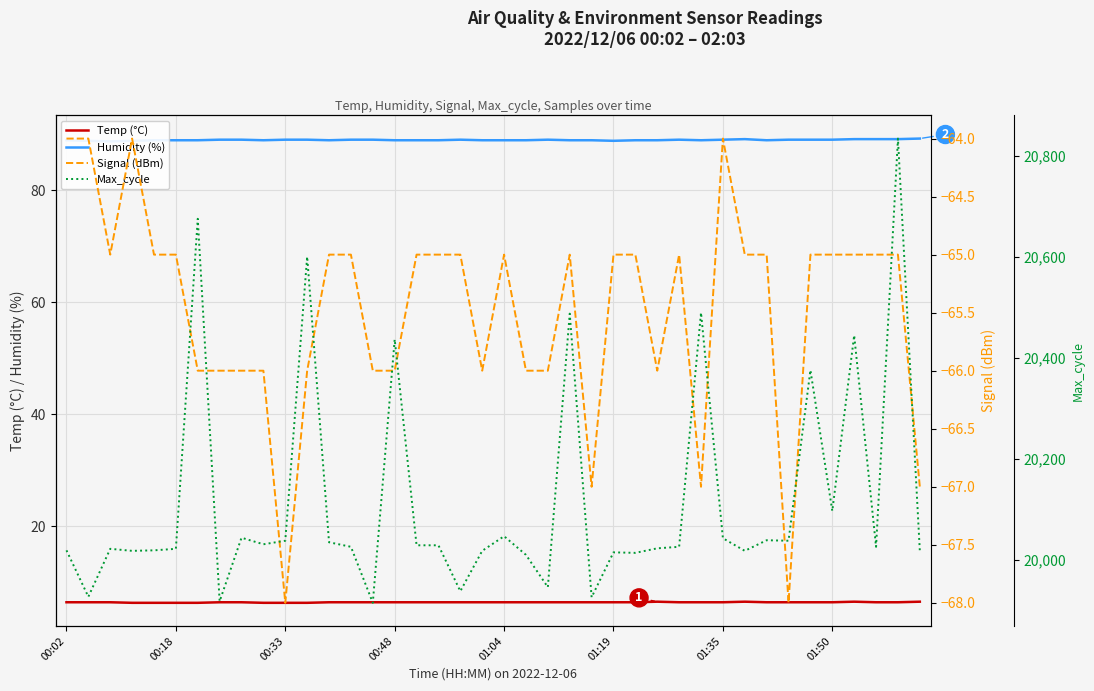

True or false: Temp (°C) and Max_cycle cross at least once.

False